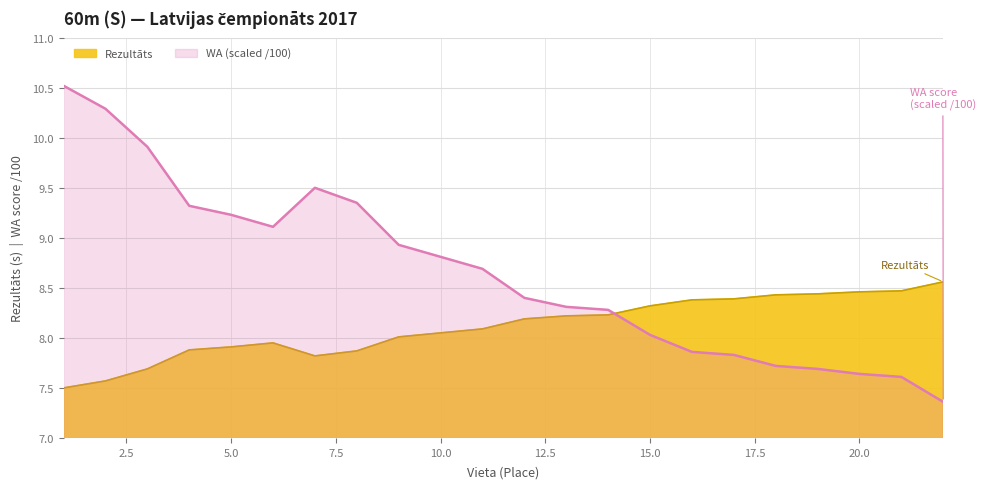

Which label corresponds to the largest value in the chart?

1